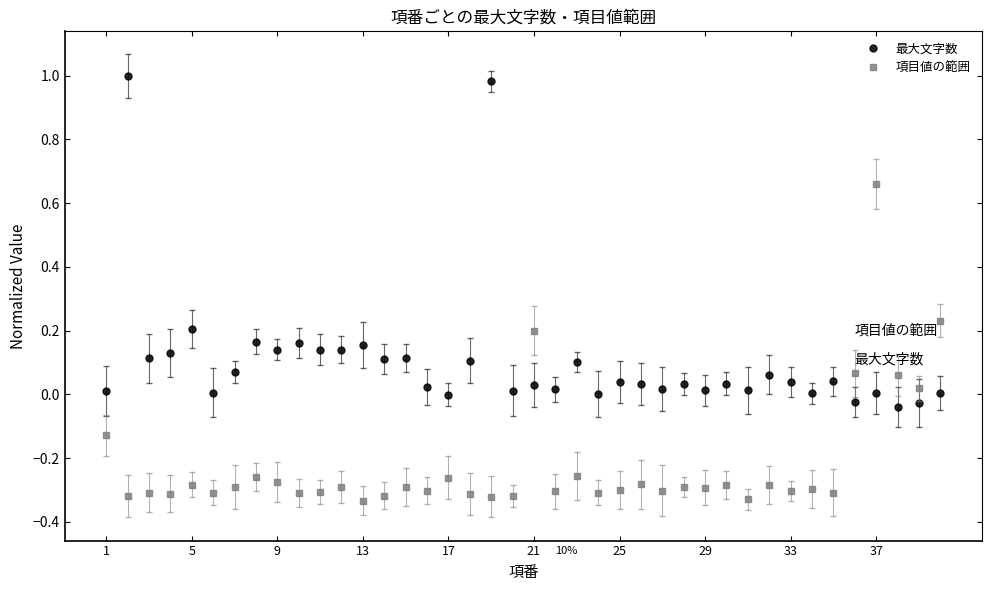

What is the average value of the 項目値の範囲 series?

-0.2